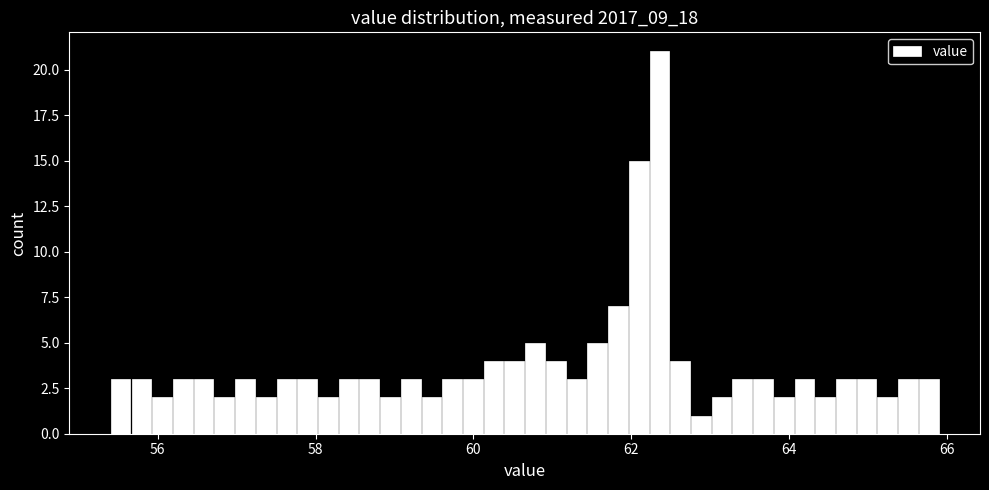

Around what value on the x-axis is the tallest bar? Give the approximate position of its centre, as read against the axis.

62.4